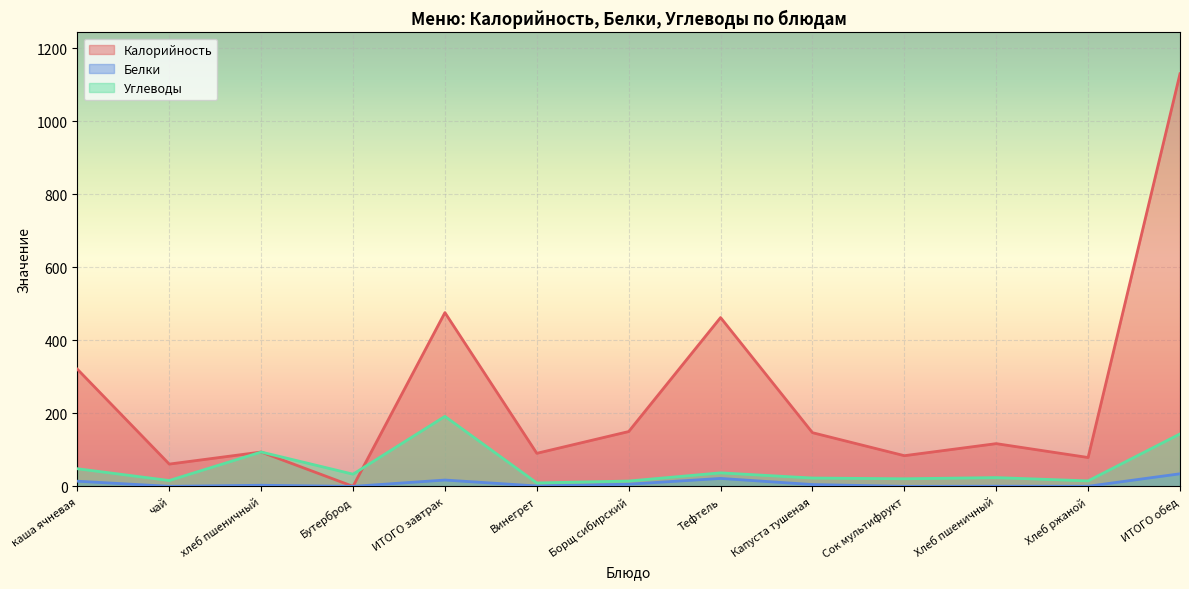

Reading right to left, extract all data points from this chart.

Калорийность: 1129.8	79.0	117.0	84.0	147.0	462.2	150.1	90.5	475.7	0.0	94.0	61.0	320.7
Белки: 34.5	0.3	0.4	0.0	5.0	21.7	6.0	1.1	17.3	0.0	3.0	0.1	14.1
Углеводы: 143.6	15.0	24.0	20.8	22.8	37.0	14.6	9.4	191.7	33.4	94.0	16.0	48.3